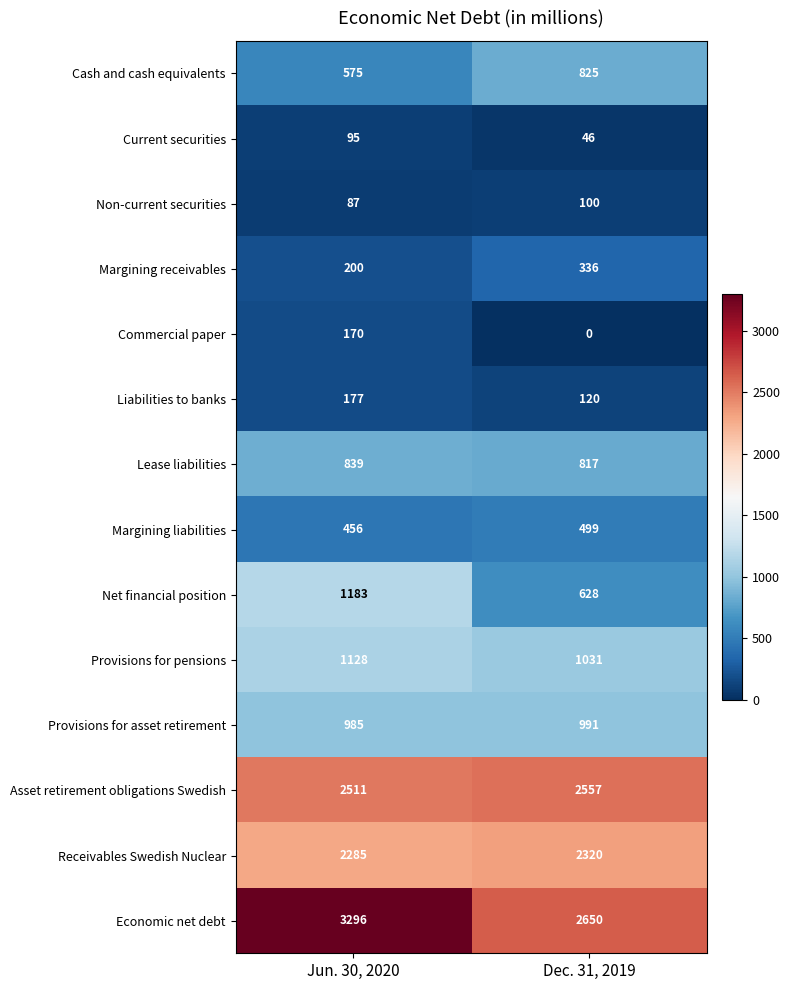

What is the difference between the Provisions for asset retirement values at Jun. 30, 2020 and Dec. 31, 2019?

6